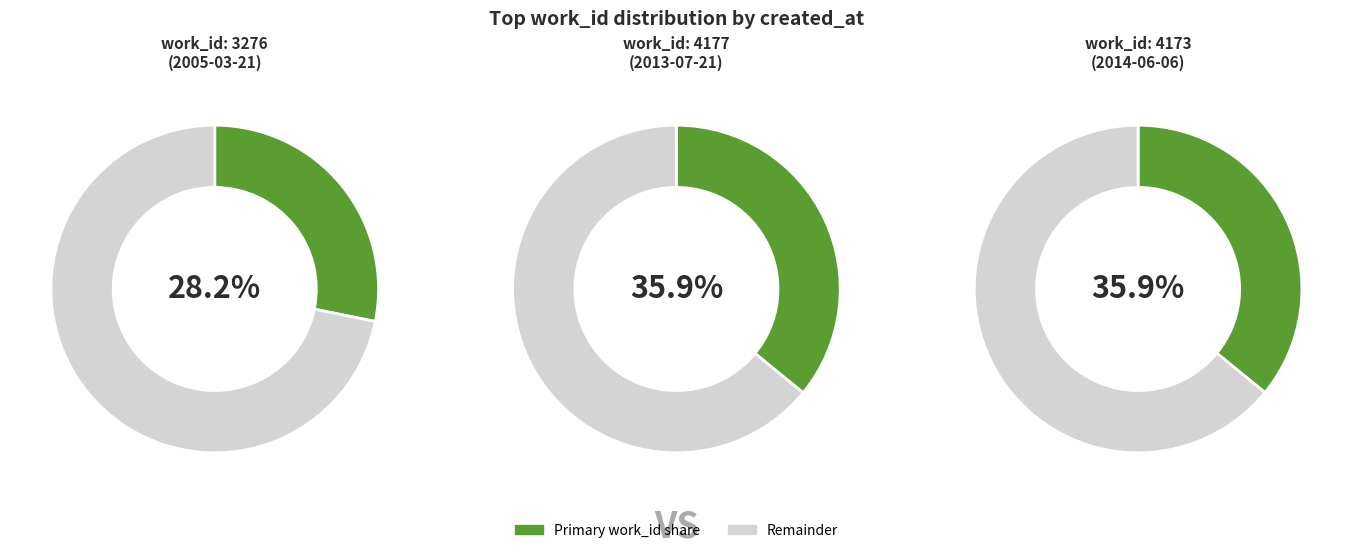

To the nearest percent, what portion does 2005-03-21 represent?

28%